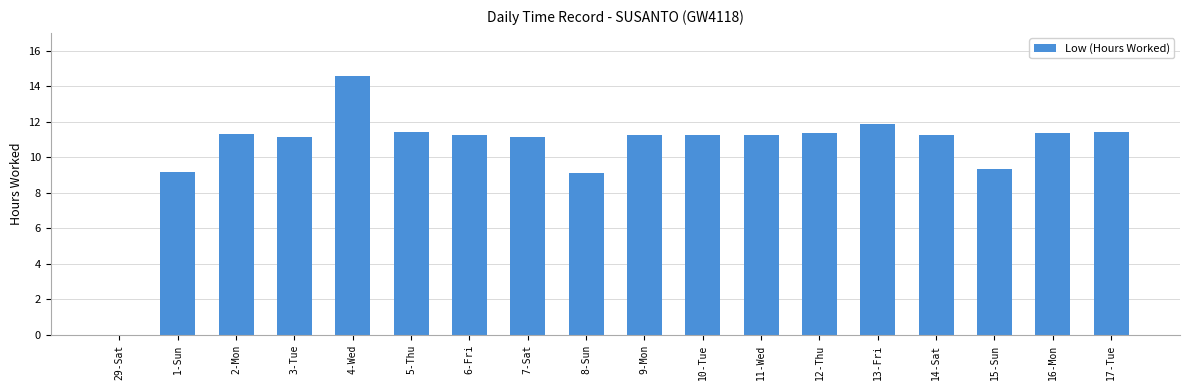

The value at 16-Mon is 11.3. True or false?

True